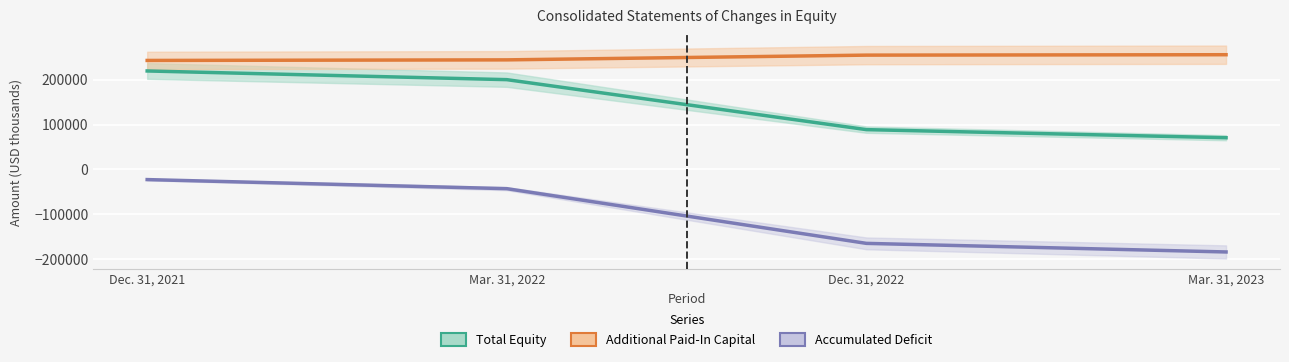

True or false: Total Equity and Additional Paid-In Capital intersect in this chart.

False